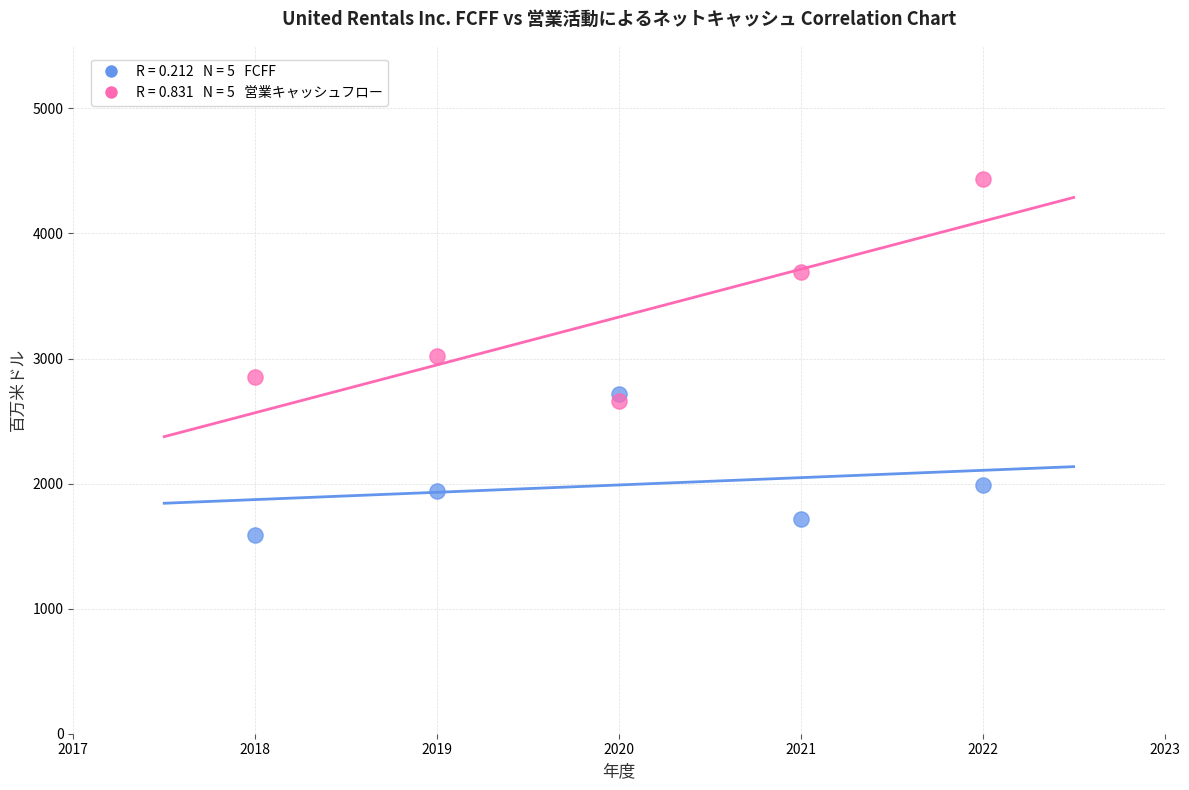

Across all data points, what is the average X value?

2020